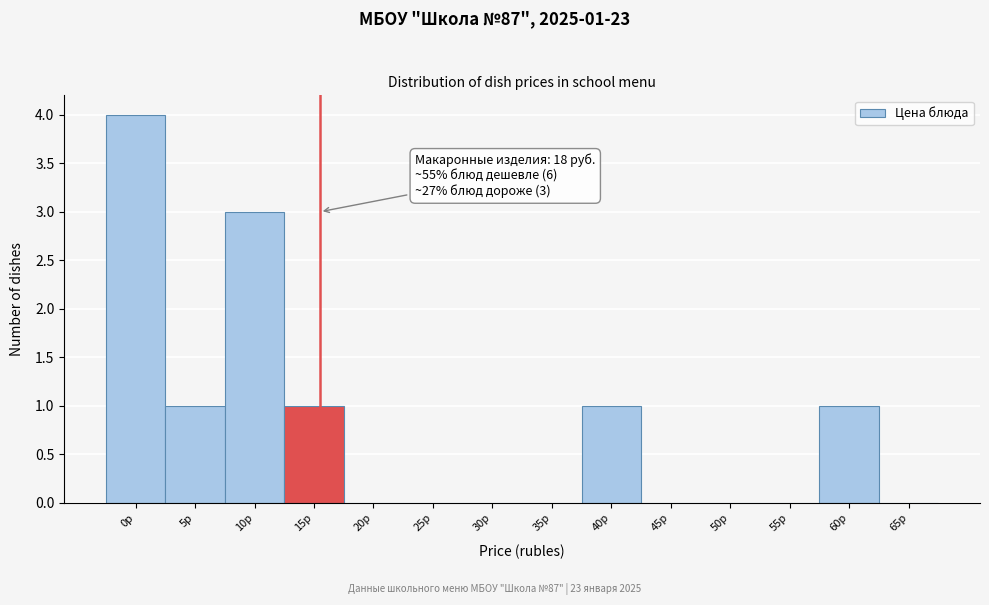

Reading right to left, transcribe all the data shown in this chart.

65р=0	60р=1	55р=0	50р=0	45р=0	40р=1	35р=0	30р=0	25р=0	20р=0	15р=1	10р=3	5р=1	0р=4